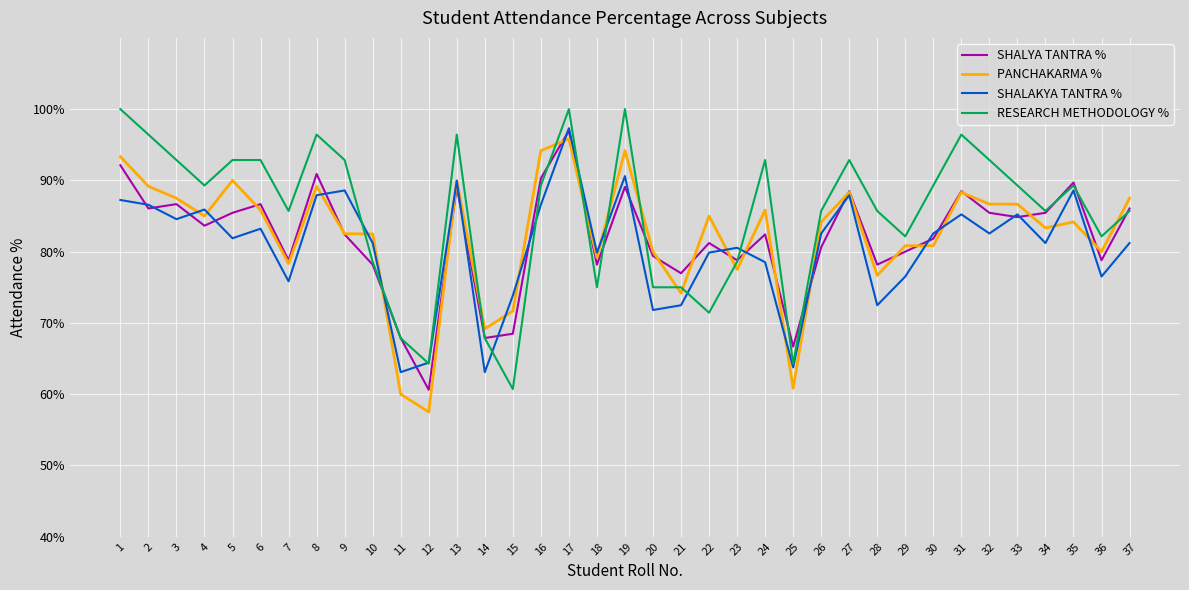

At which category is the sum across all series the highest?

17